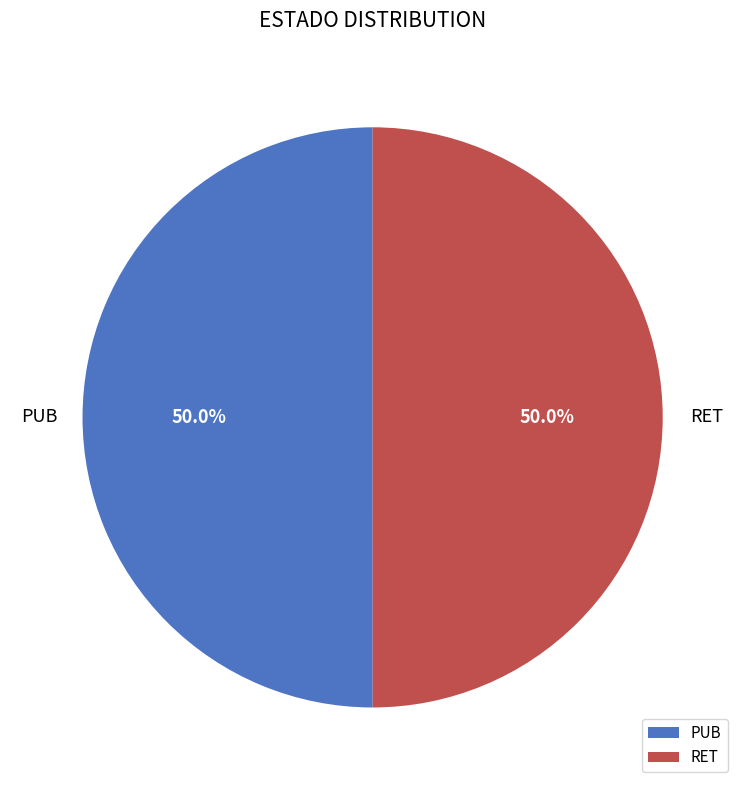

Do RET and PUB together represent more than half of the pie?

Yes